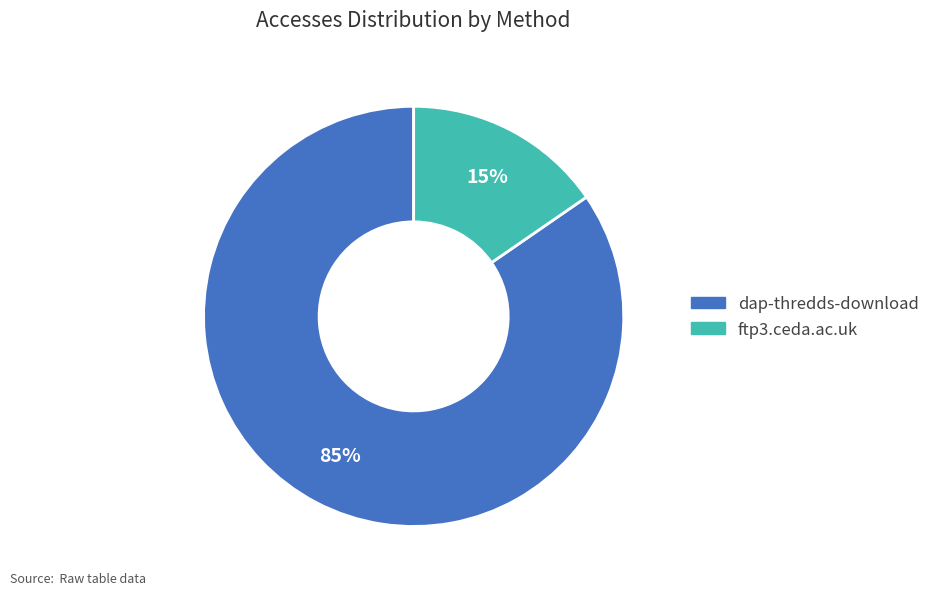

Which has a higher value, ftp3.ceda.ac.uk or dap-thredds-download?

dap-thredds-download